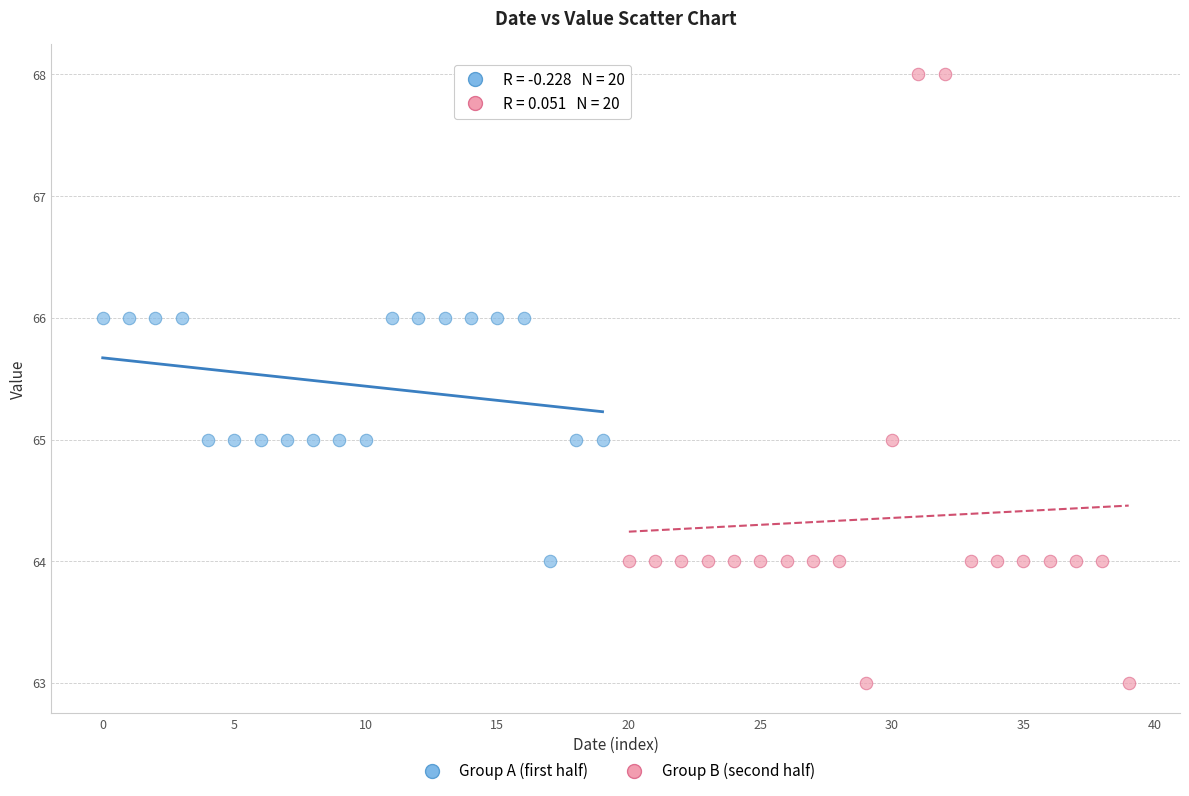

What are all the series names shown in the legend?

Group A (first half), Group B (second half)